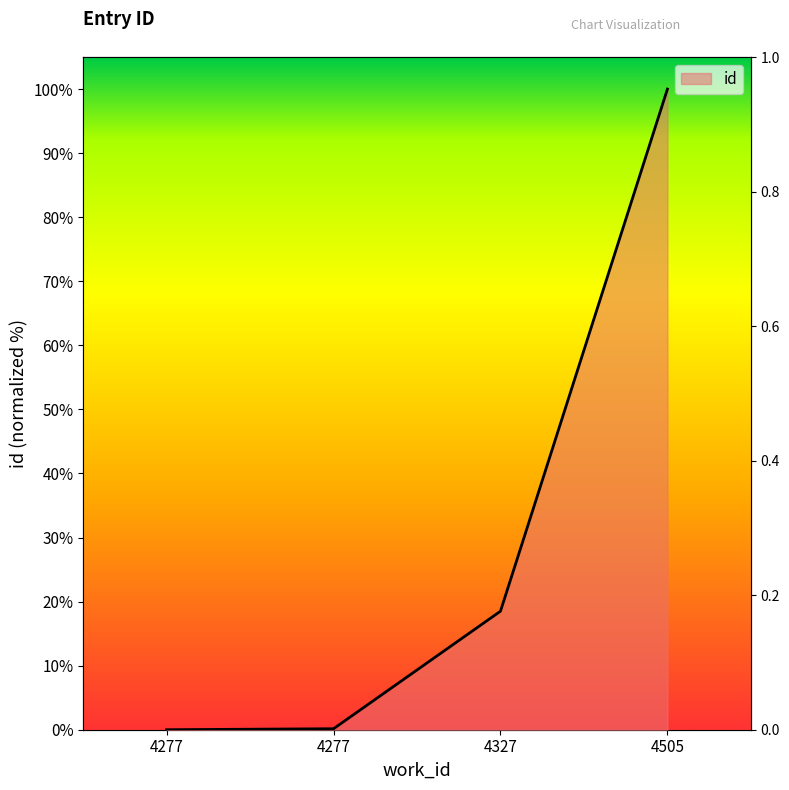

List the labels in order of value, smallest first.

4277, 4277, 4327, 4505